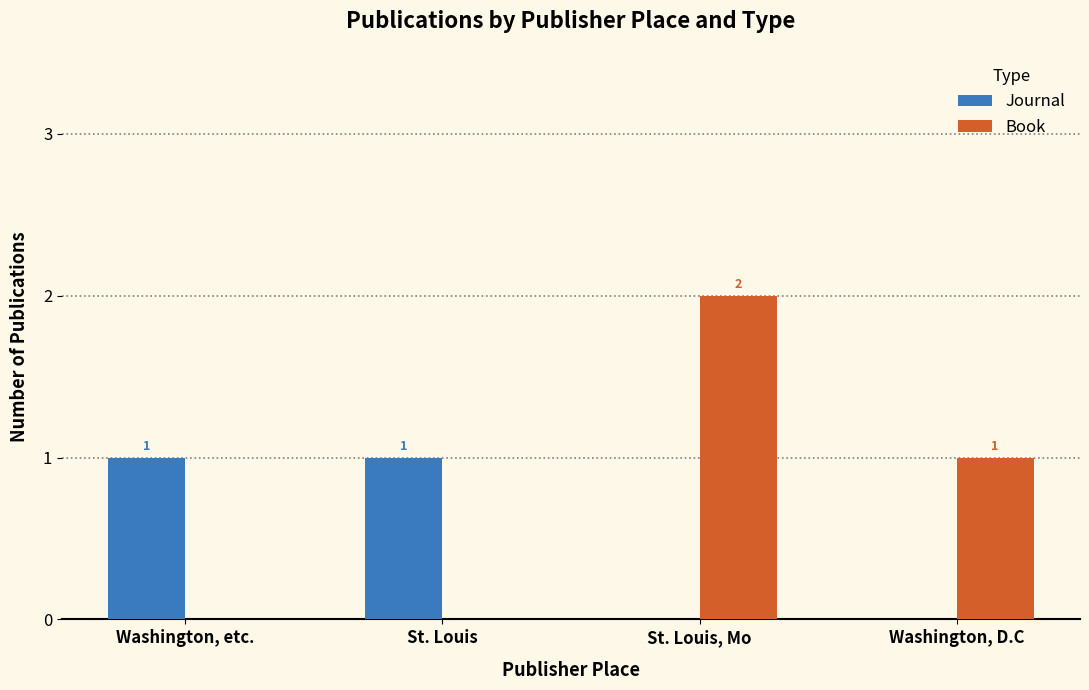

Where is Book nearest to the value 1?

Washington, D.C